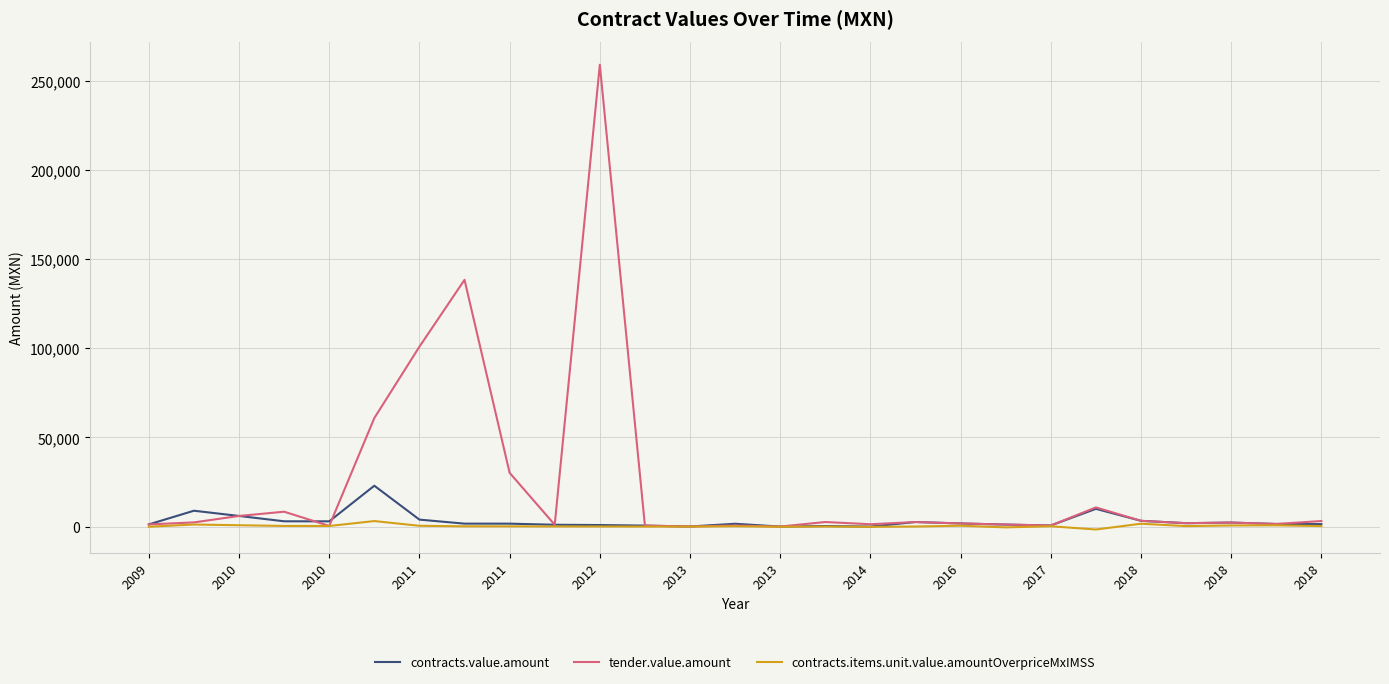

What is the greatest value displayed?

258838.0